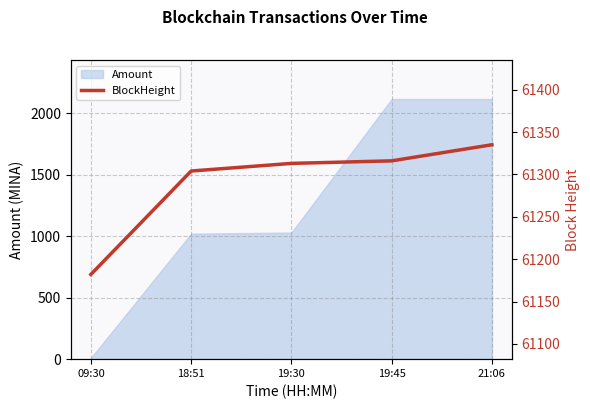

What is the maximum value shown in the chart?

61335